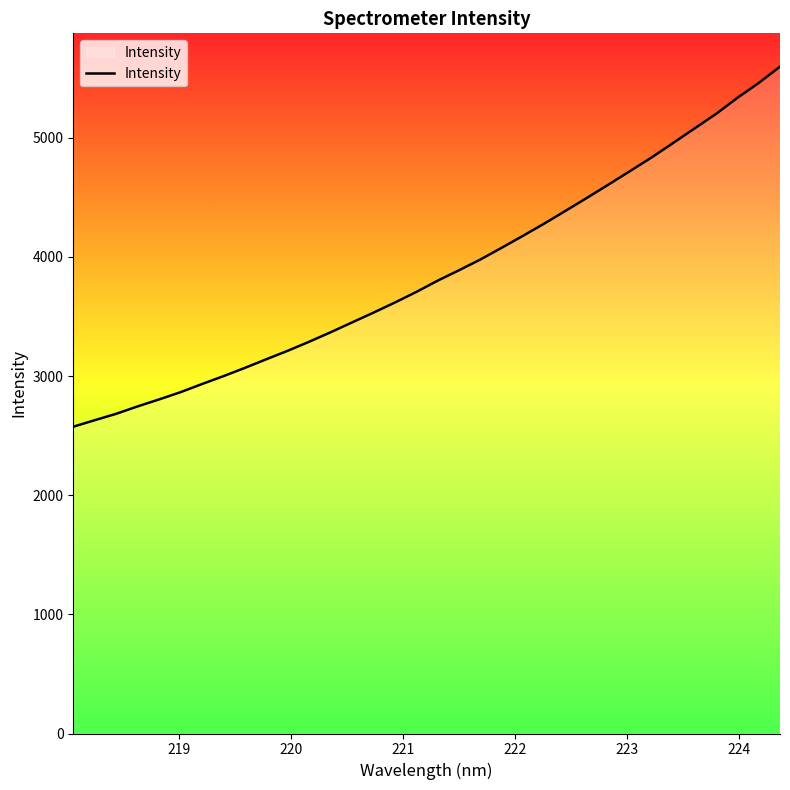

What is the maximum value shown in the chart?

5597.3